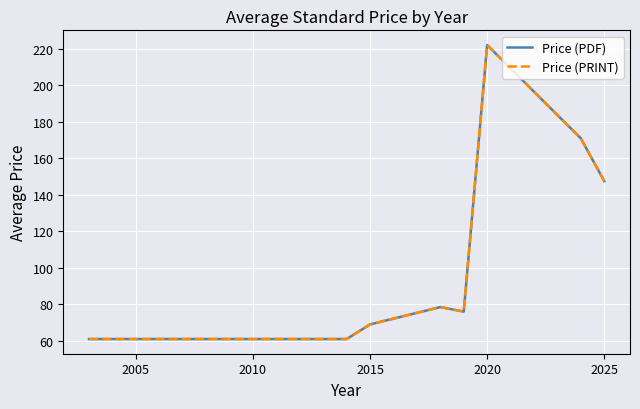

What is the label of the 4th point from the left?

2015